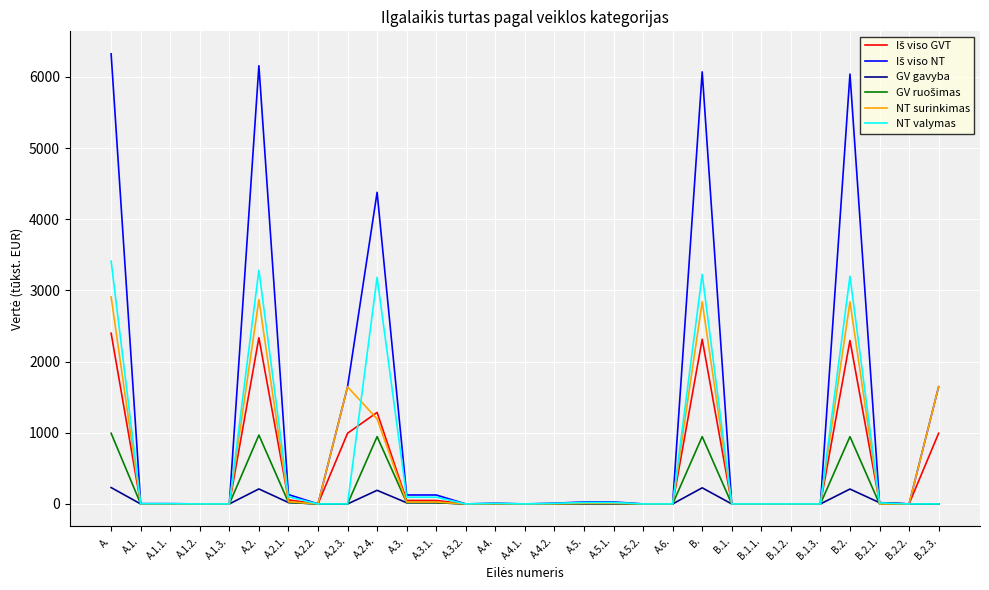

What is the highest value of the GV gavyba series?

229.9